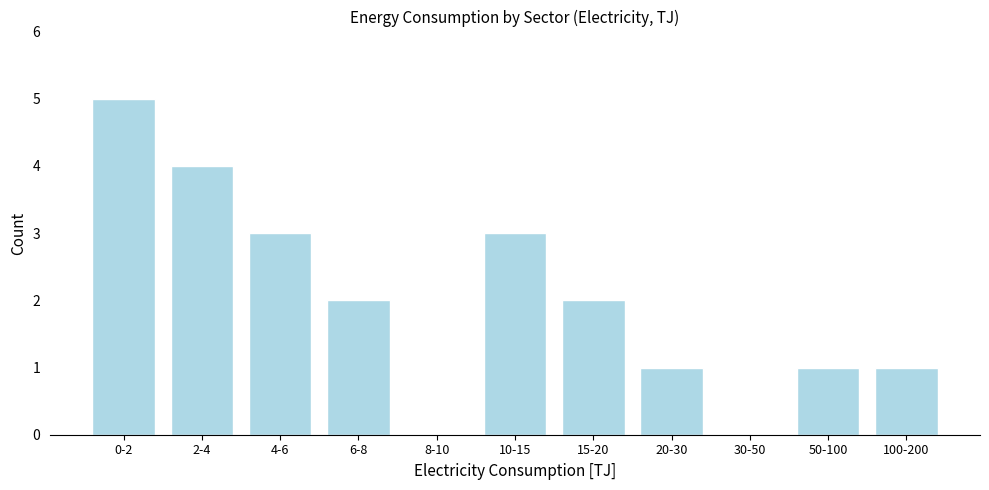

Reading left to right, what are all the values shown in this chart?

0-2=5	2-4=4	4-6=3	6-8=2	8-10=0	10-15=3	15-20=2	20-30=1	30-50=0	50-100=1	100-200=1